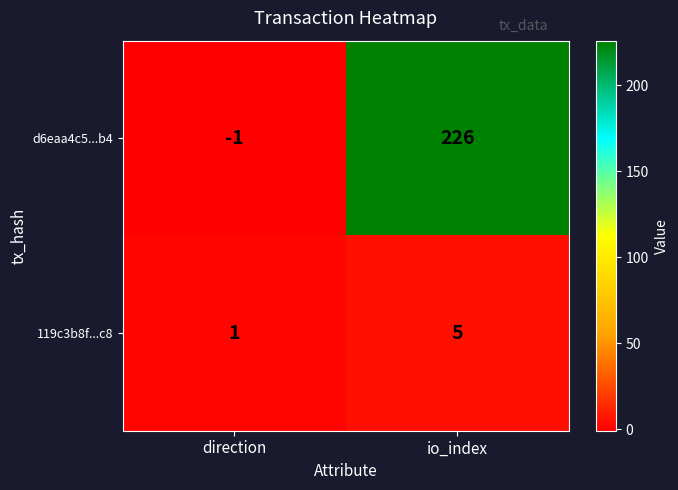

Which category has the lowest value in the 119c3b8f...c8 series?

direction